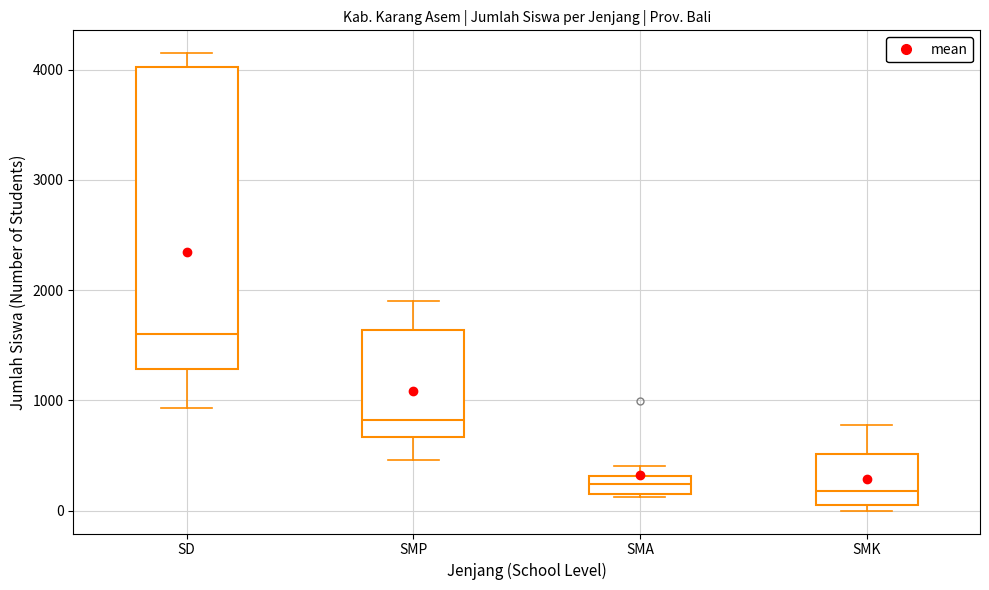

Reading left to right, transcribe this box plot: for each box, give where its median line is, the range the box spans, and where its two whiskers end, as read against the y-axis. The values are not printed on the chart, so give them approximately, as read against the axis.

SD: median 1600, box 1300 to 4000, whiskers 900 to 4200
SMP: median 800, box 700 to 1600, whiskers 500 to 1900
SMA: median 200 (inside the box), box 200 to 300, whiskers 100 to 400
SMK: median 200, box 100 to 500, whiskers 0 to 800